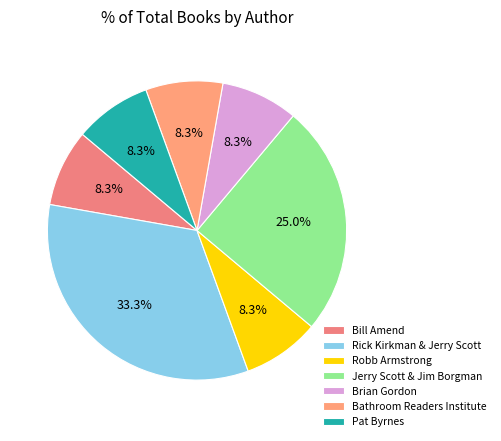

Is it true that Jerry Scott & Jim Borgman is 16% of the pie?

False